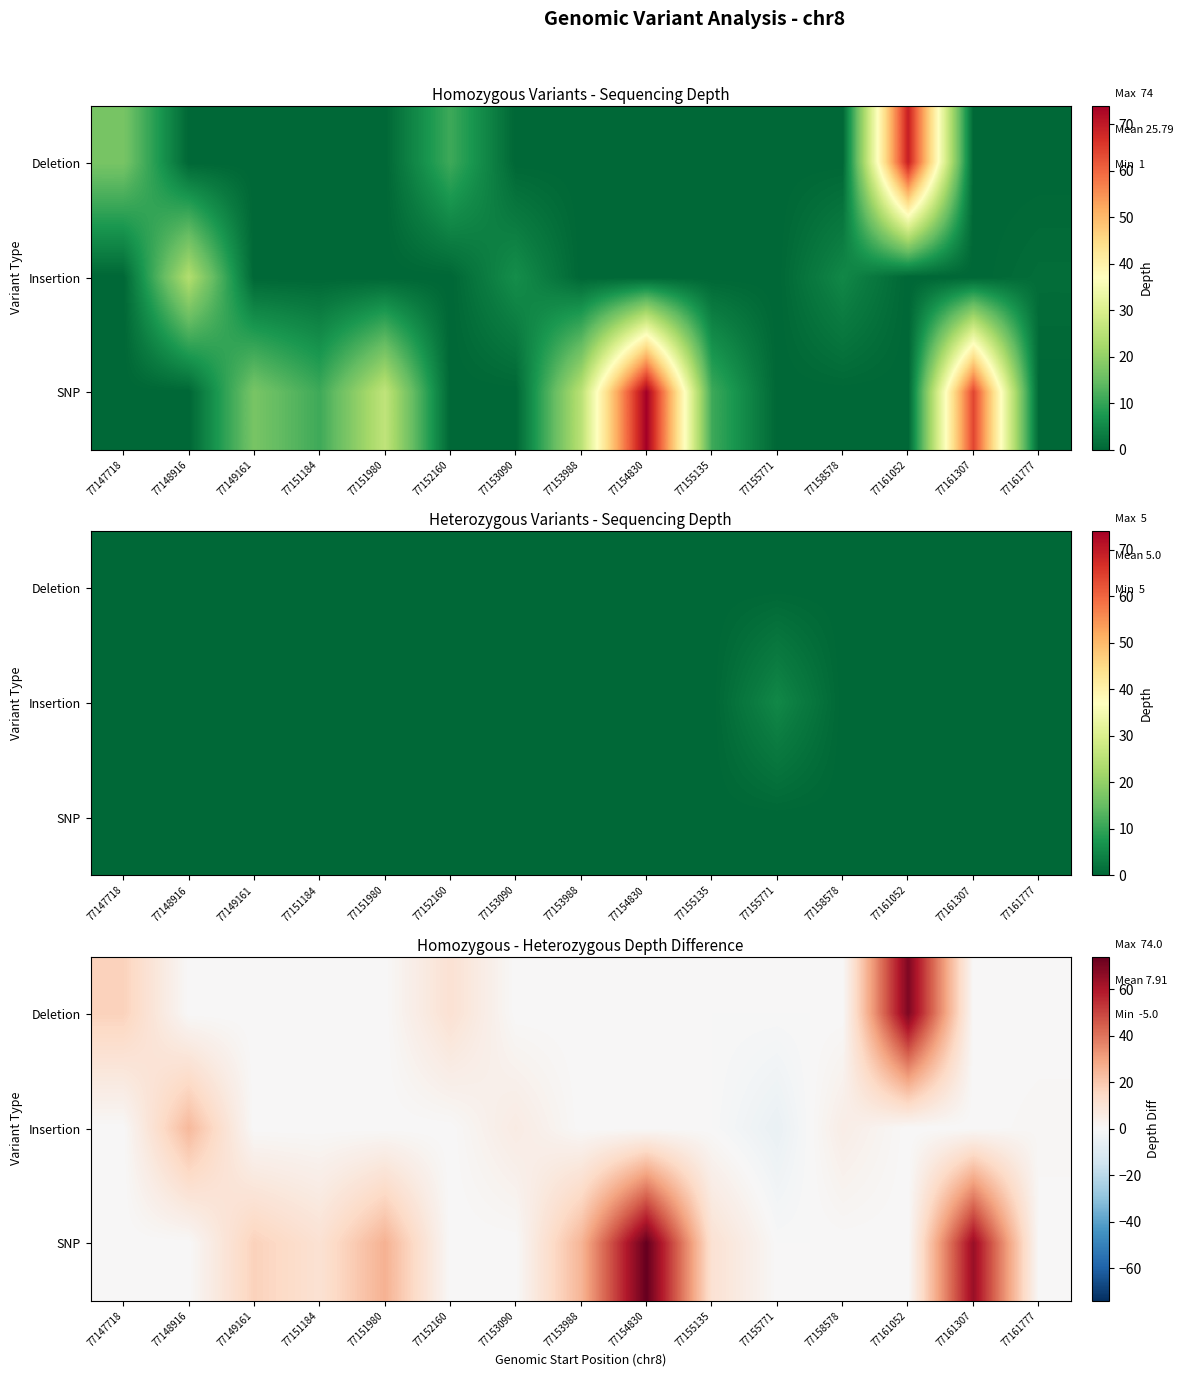

Rank the series by their maximum value, from lowest to highest.

Insertion, Deletion, SNP